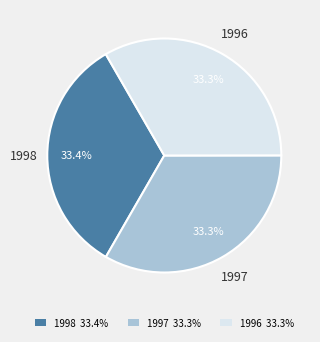

What percentage is NOT represented by 1997?

66.7%